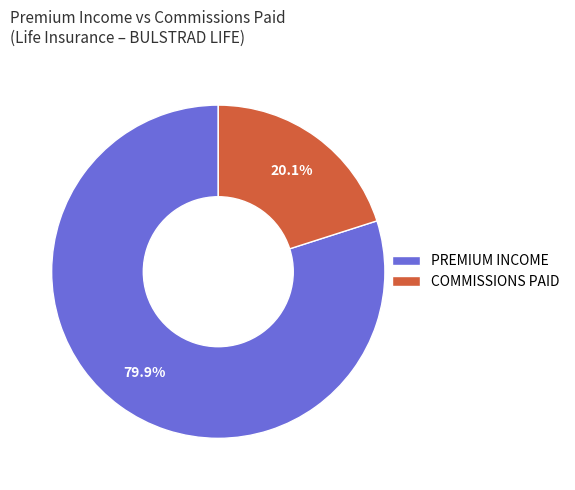

How many slices are in this pie chart?

2